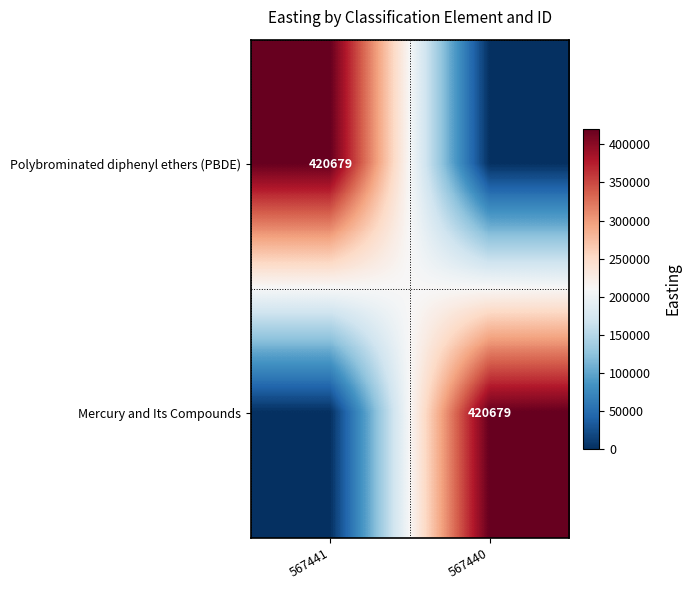

Which label corresponds to the largest value in the chart?

567441